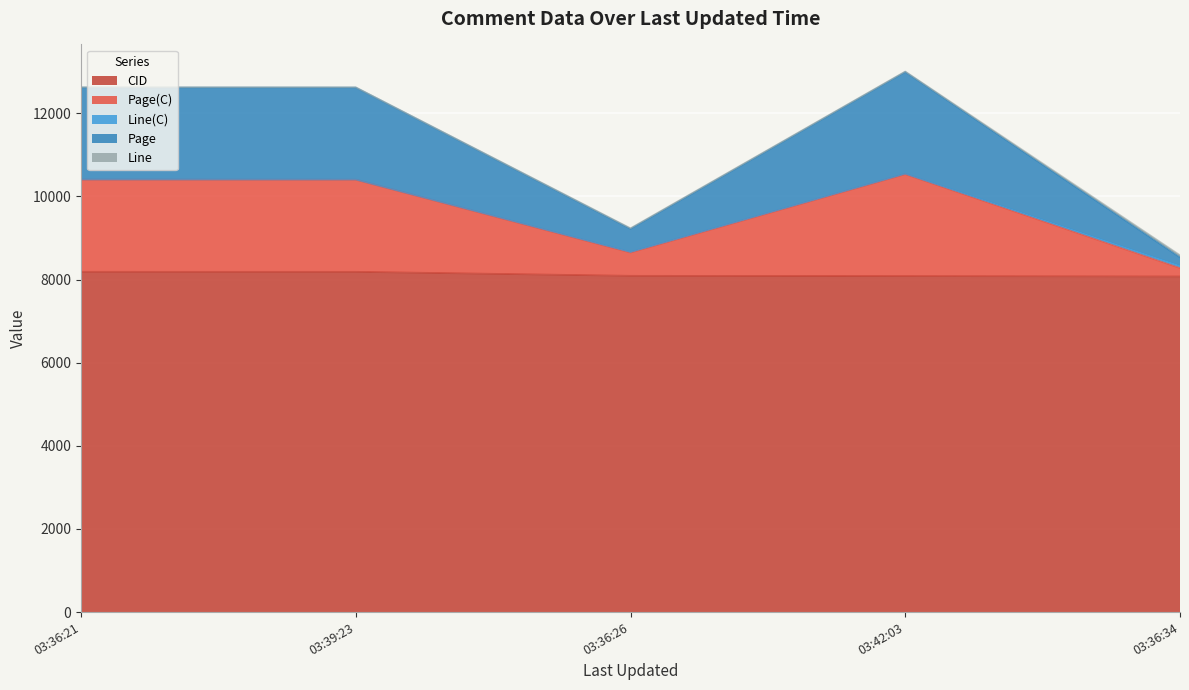

Does the chart display data point markers on the line(s)?

No